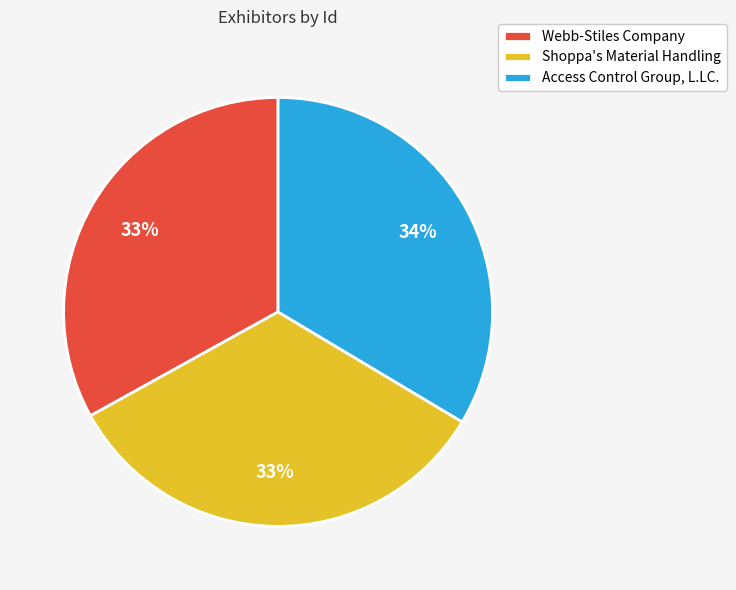

To the nearest percent, what is the combined percentage of Access Control Group, L.LC. and Webb-Stiles Company?

67%